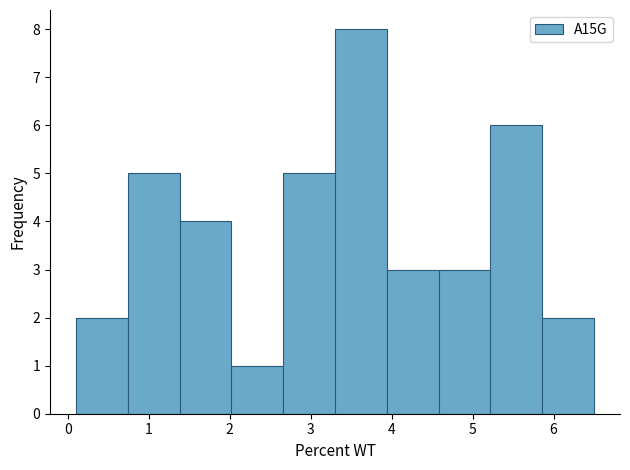

Reading left to right, list every bar in this chart as the range it spans on the x-axis followed by its height. Neither the bar edges nor the heights are printed on the chart, so give them approximately, as read against the axes.

0.10 to 0.74: 2
0.74 to 1.38: 5
1.38 to 2.02: 4
2.02 to 2.66: 1
2.66 to 3.30: 5
3.30 to 3.94: 8
3.94 to 4.58: 3
4.58 to 5.22: 3
5.22 to 5.86: 6
5.86 to 6.50: 2